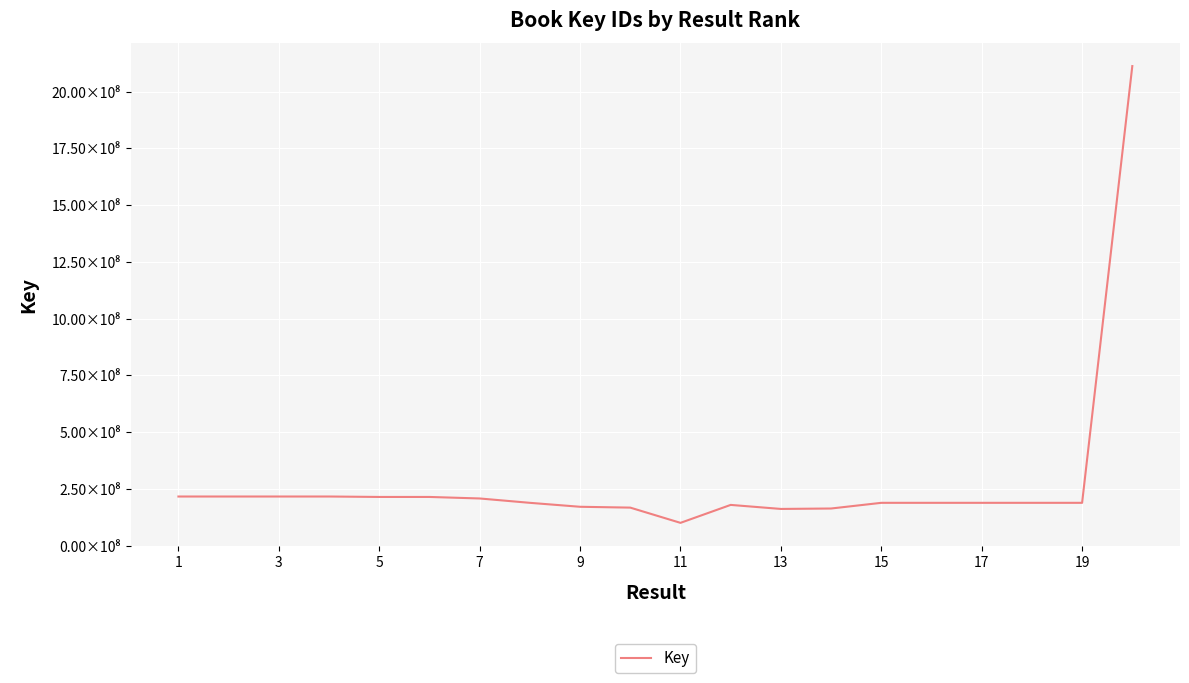

Does the chart display data point markers on the line(s)?

No